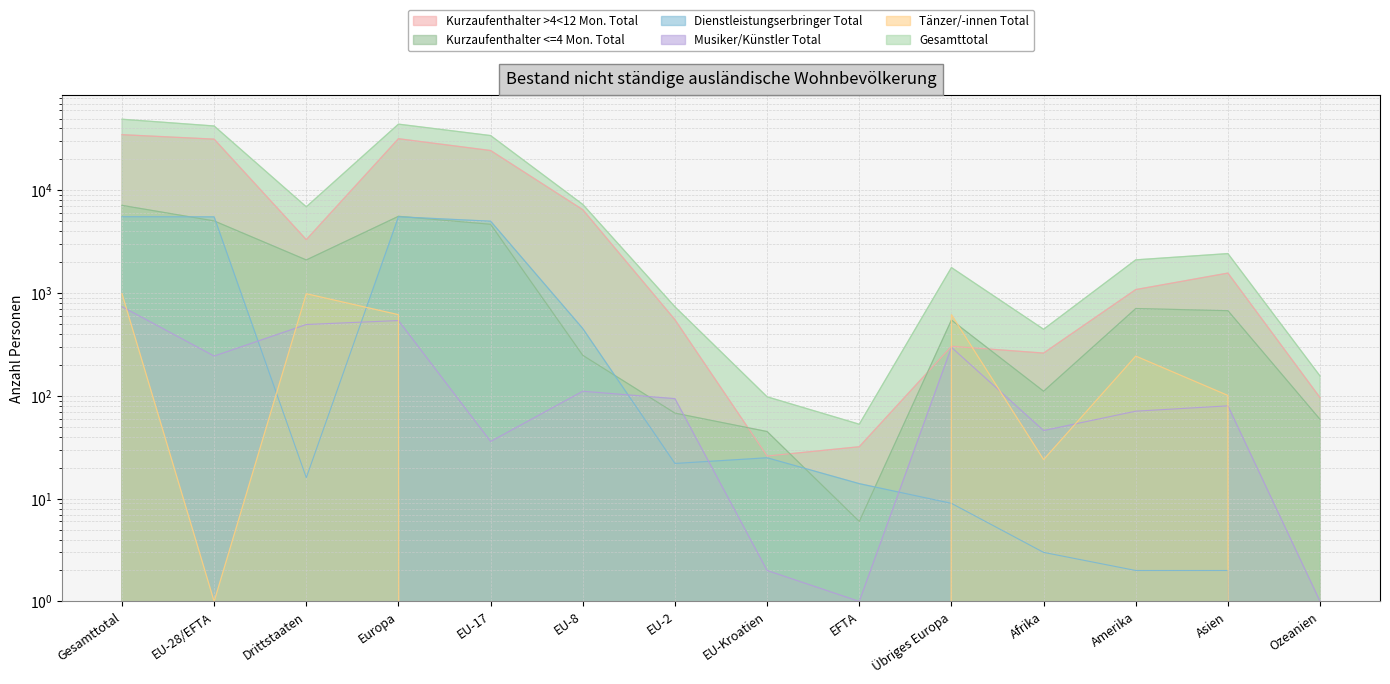

At how many categories does at least one series exceed 18878?

4